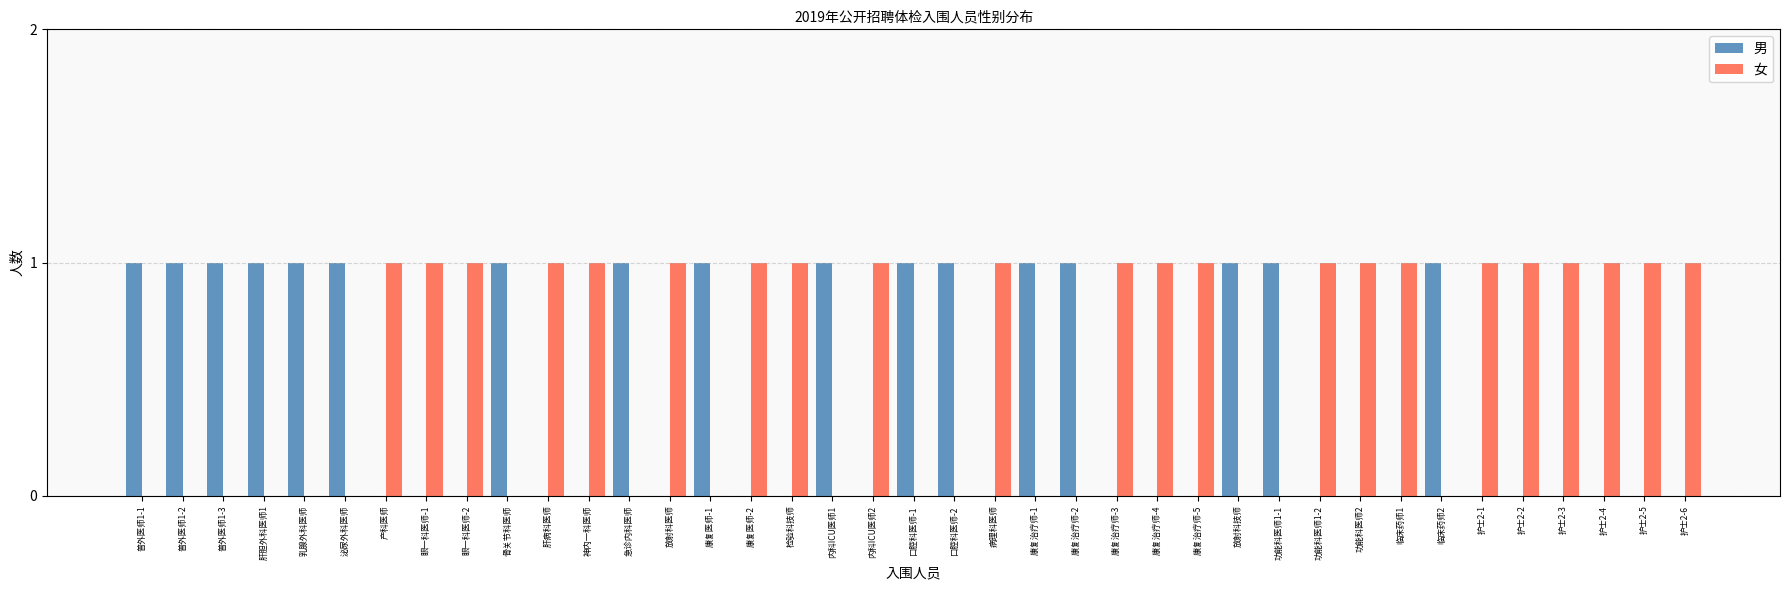

How many groups of bars are there?

39